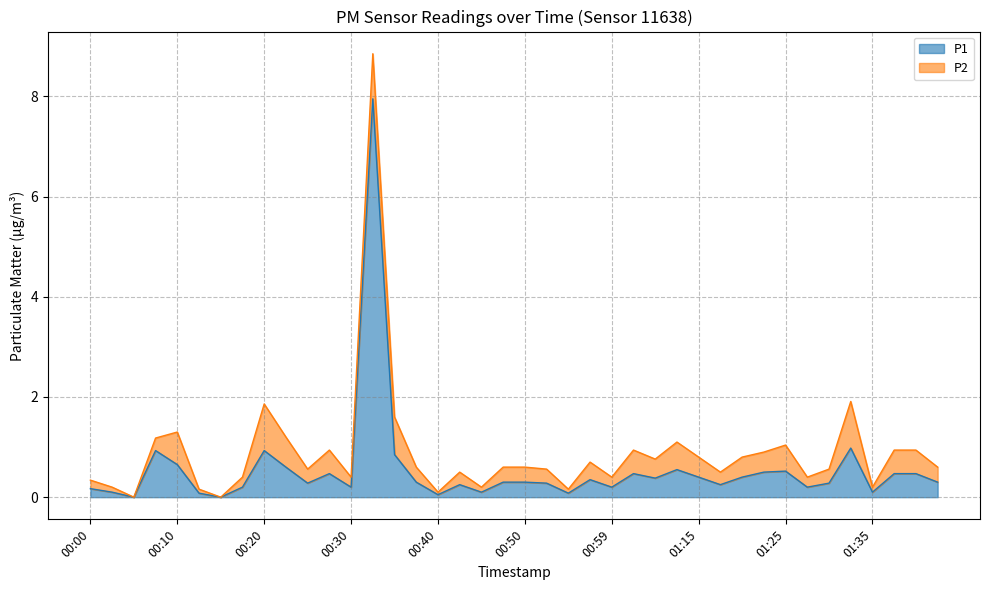

Does the chart display data point markers on the line(s)?

No